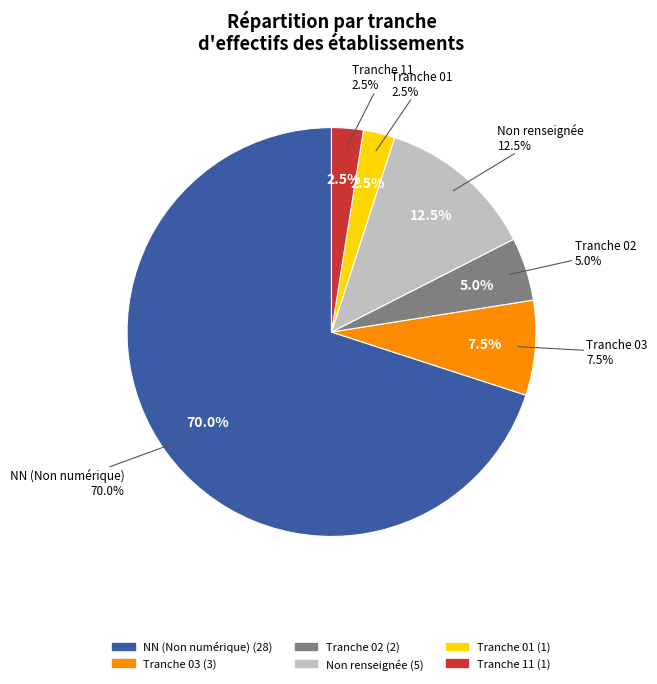

What is the largest slice in the pie chart?

NN